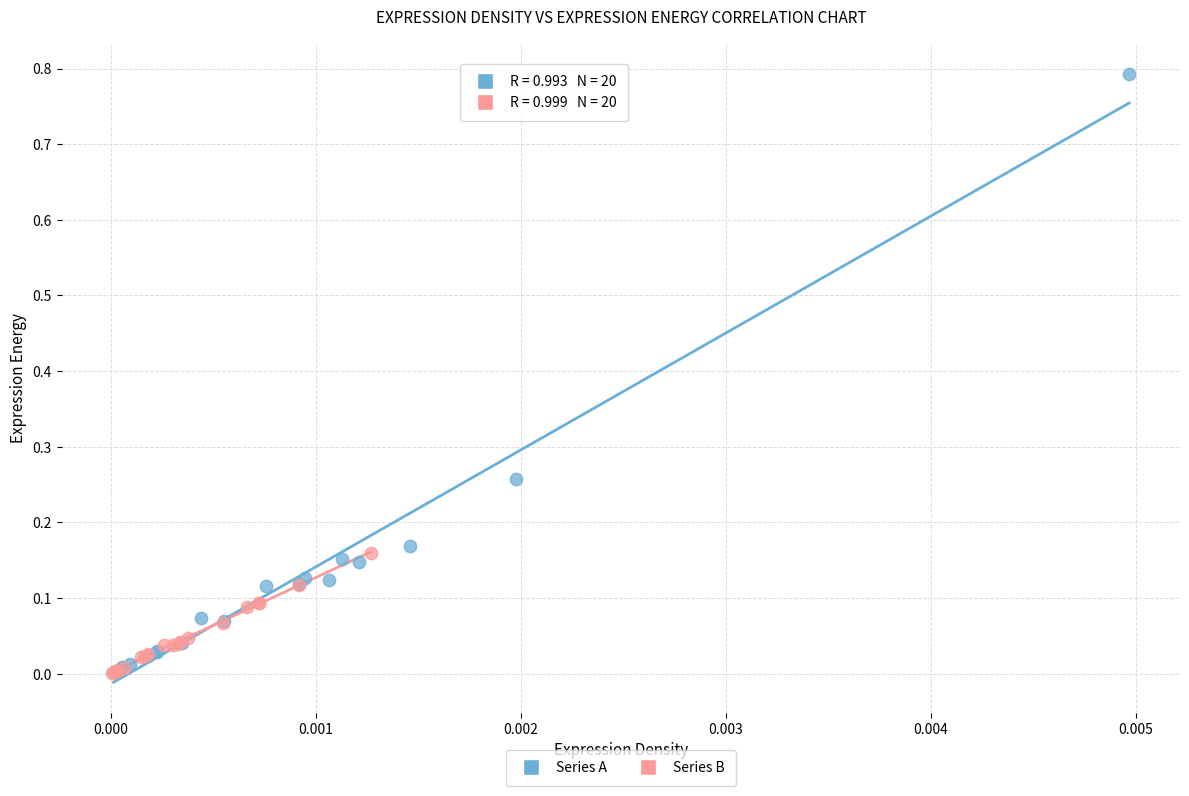

What are all the series names shown in the legend?

Series A, Series B